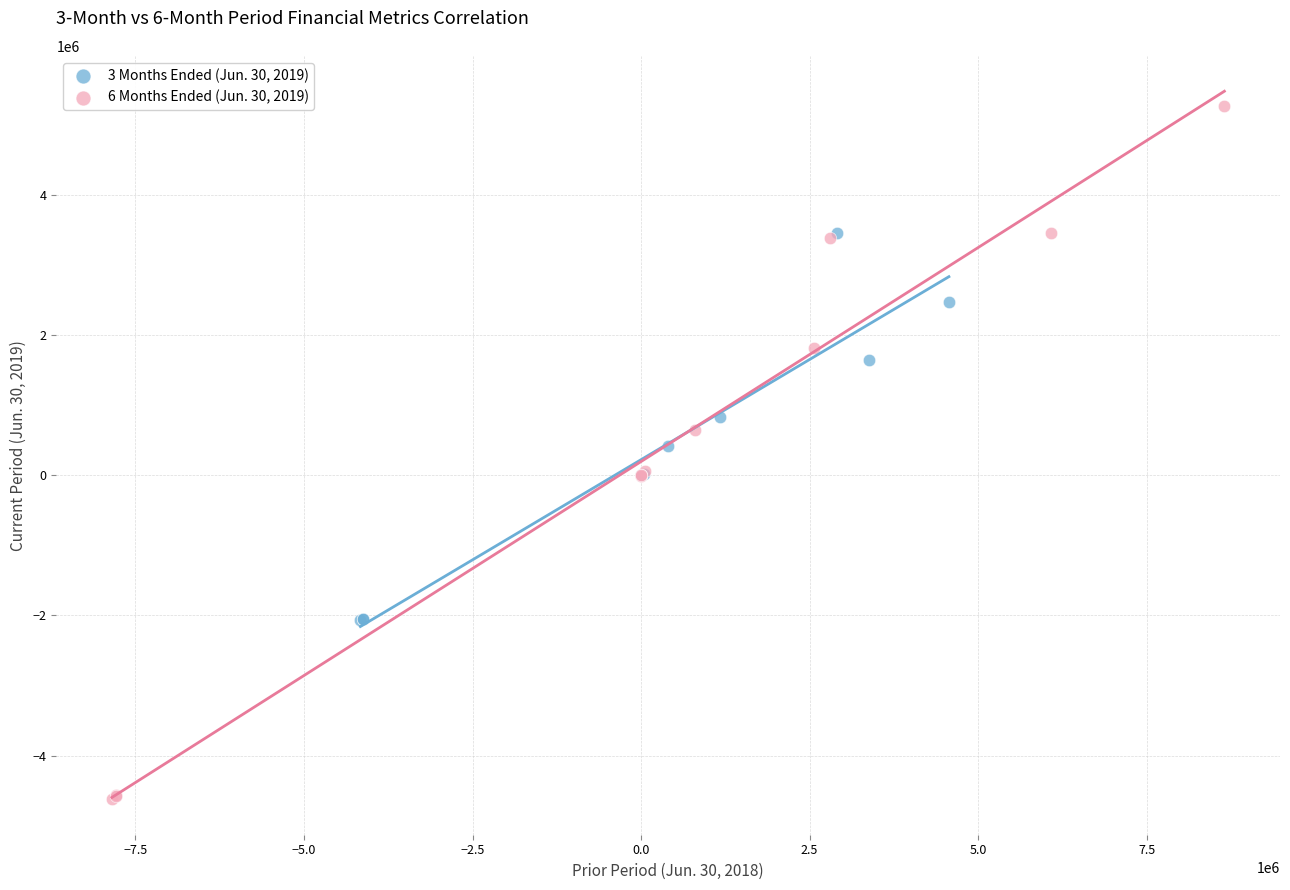

Which series contains the highest Y value?

6 Months Ended (Jun. 30, 2019)